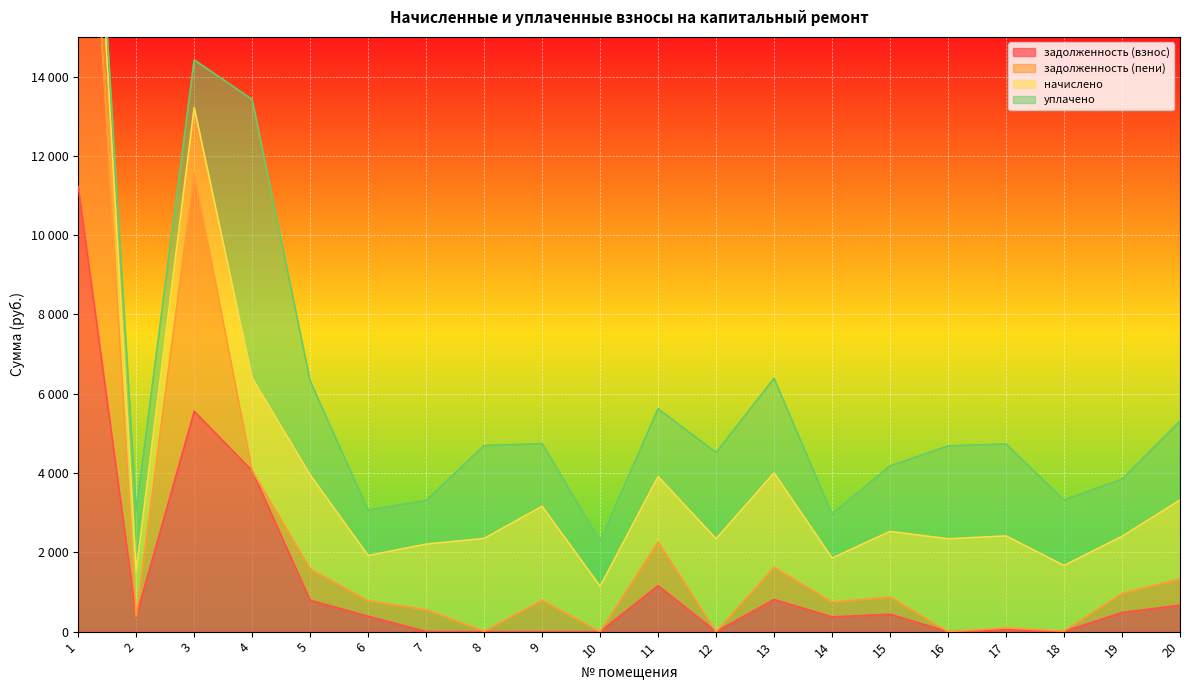

Which series has the largest total across all categories?

задолженность (пени)